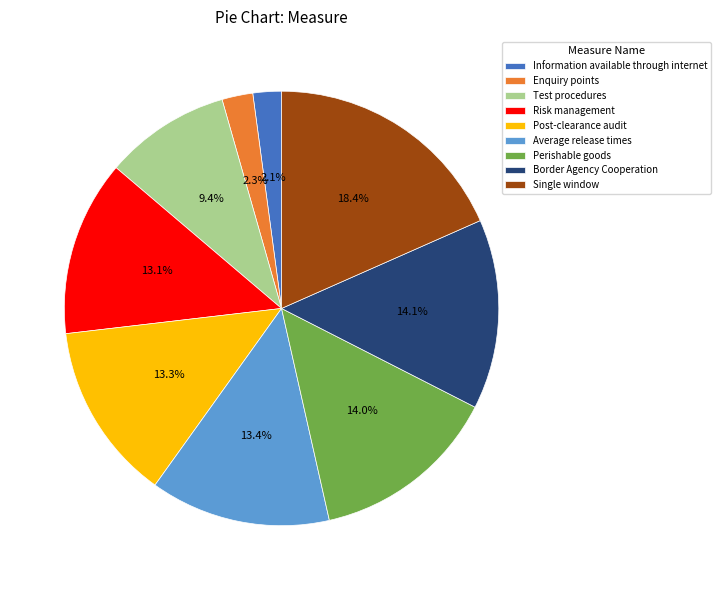

Is the sum of Information available through internet and Enquiry points greater than half?

No